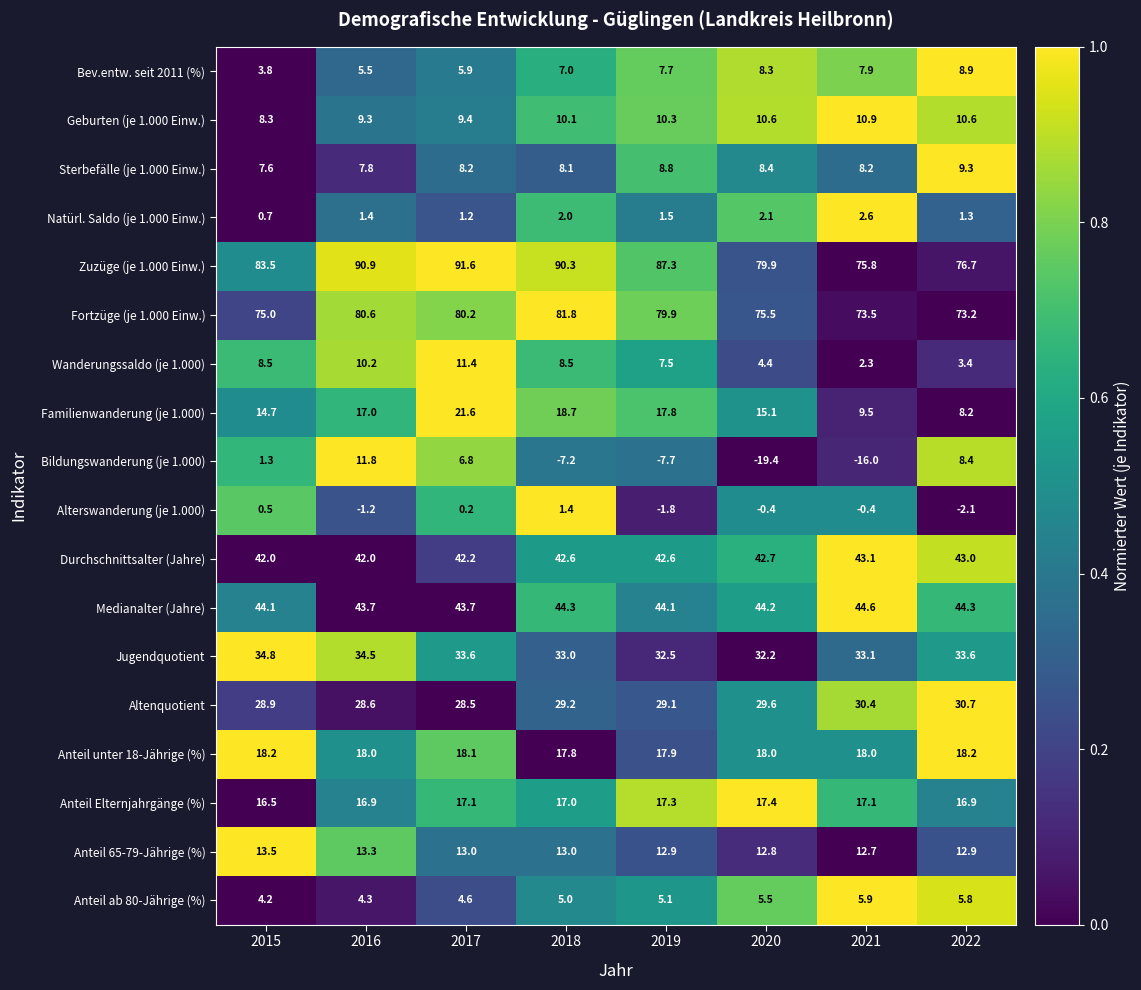

What is the difference between the maximum and minimum values in the Bildungswanderung (je 1.000) series?

31.2